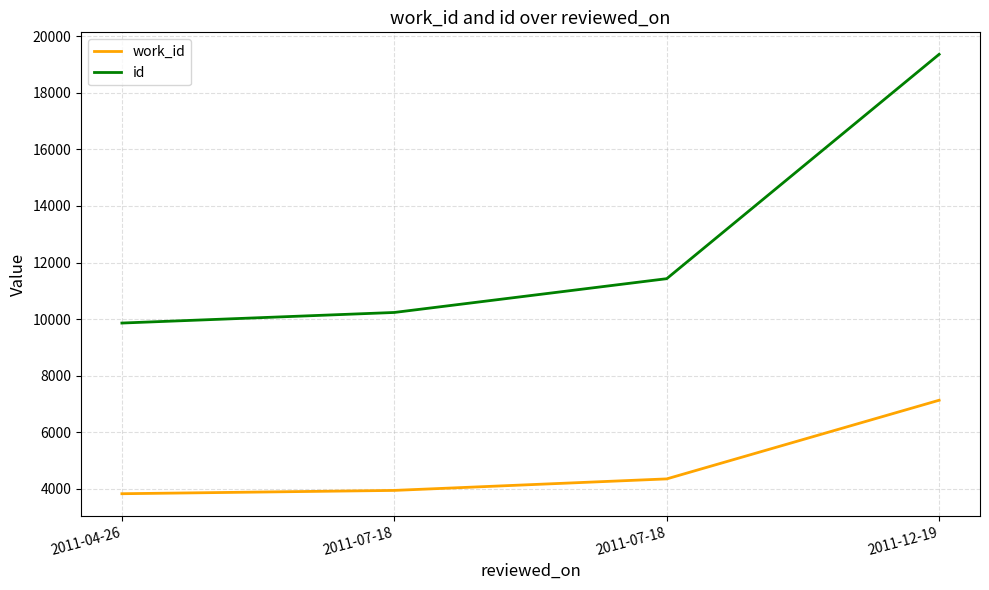

At which category is the sum across all series the highest?

2011-12-19